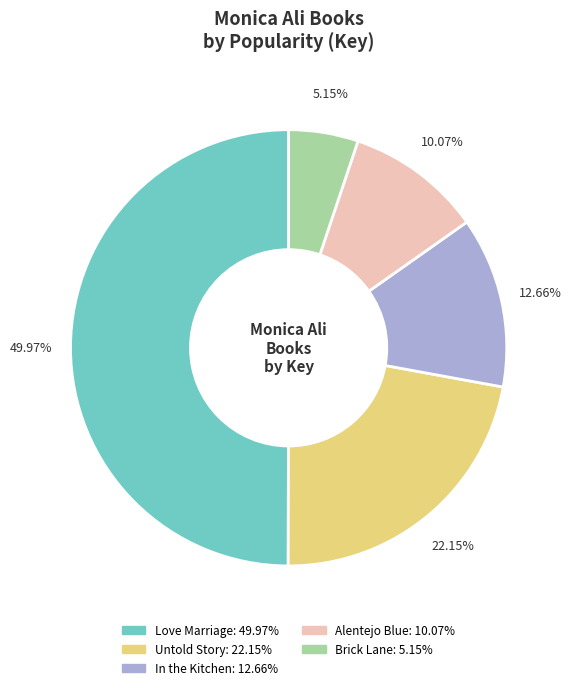

To the nearest percent, what is the difference between the largest and smallest slice percentages?

45%